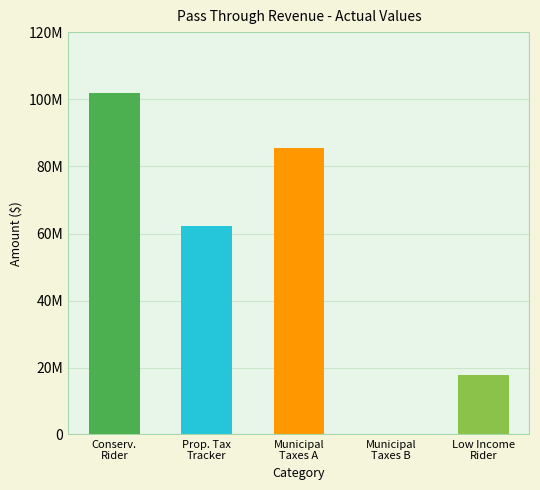

Are the bars horizontal?

No